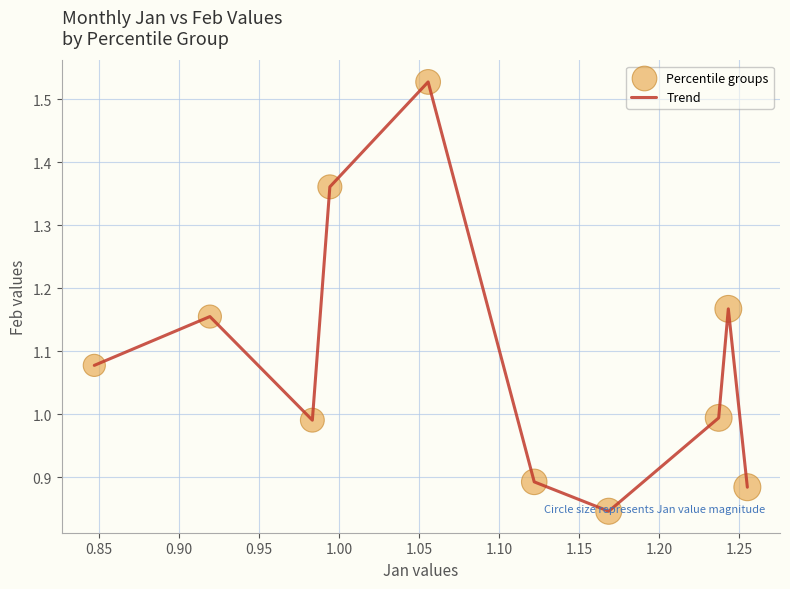

What is the difference between the maximum and minimum values?

0.7